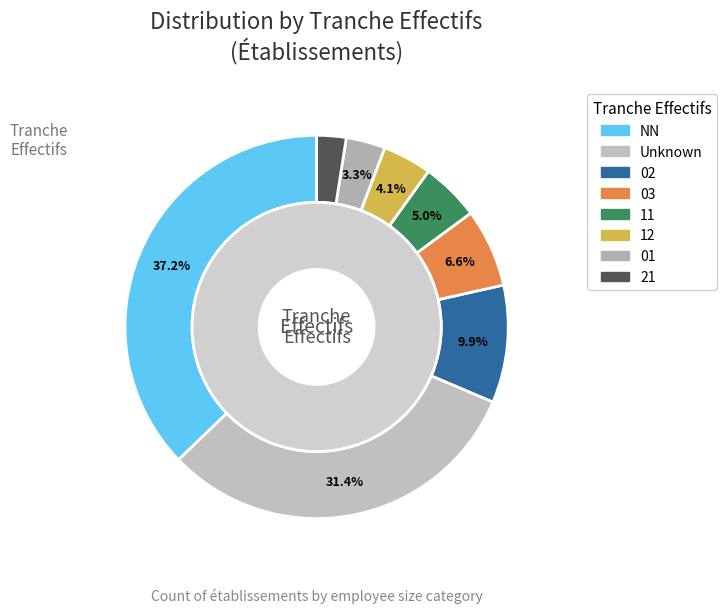

How many segments does this pie chart have?

8